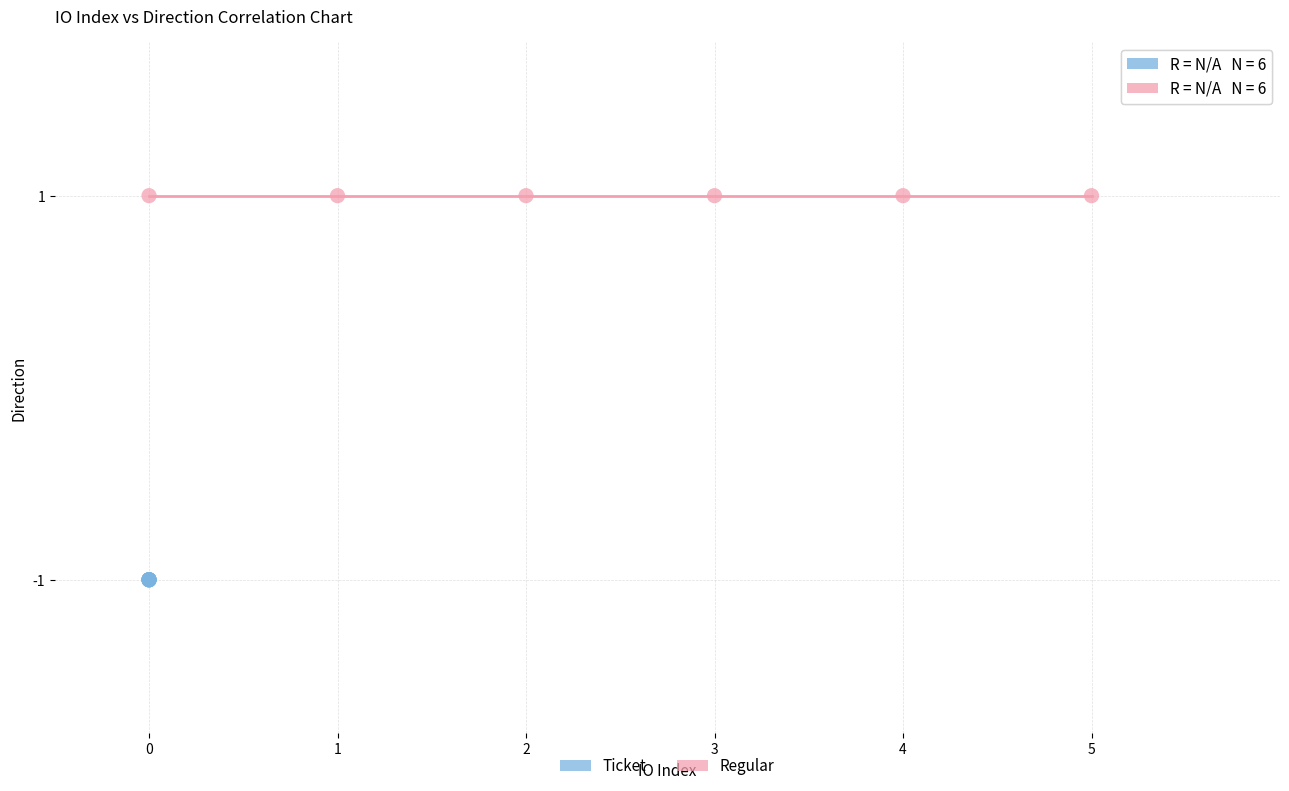

What are all the series names shown in the legend?

Ticket, Regular